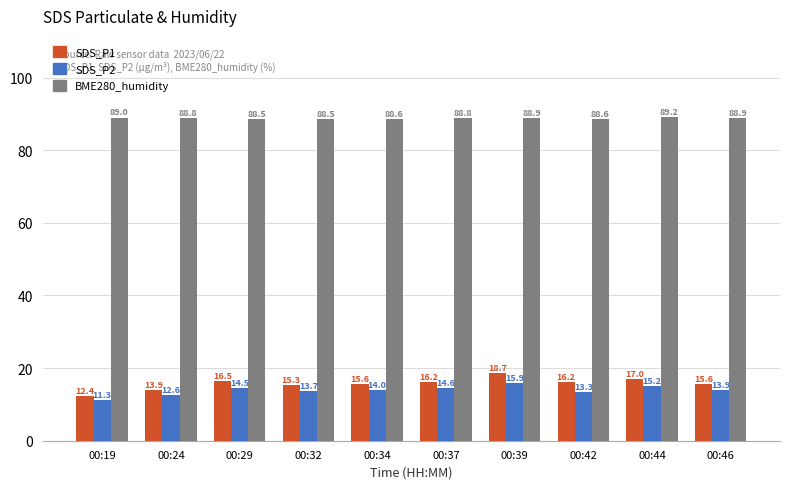

What is the minimum value shown in the chart?

11.3